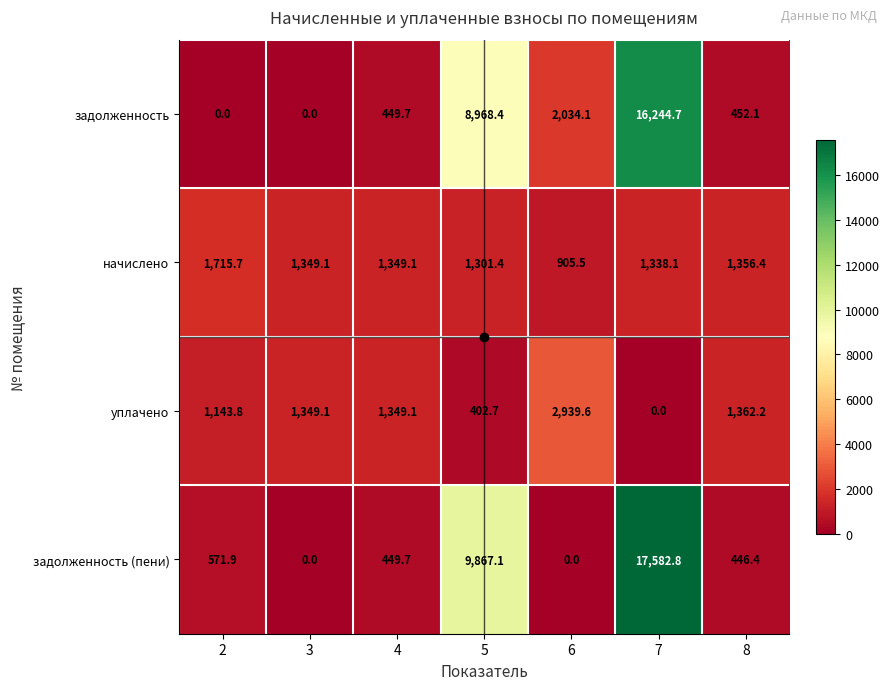

Between 6 and 8, which series saw the biggest shift?

задолженность